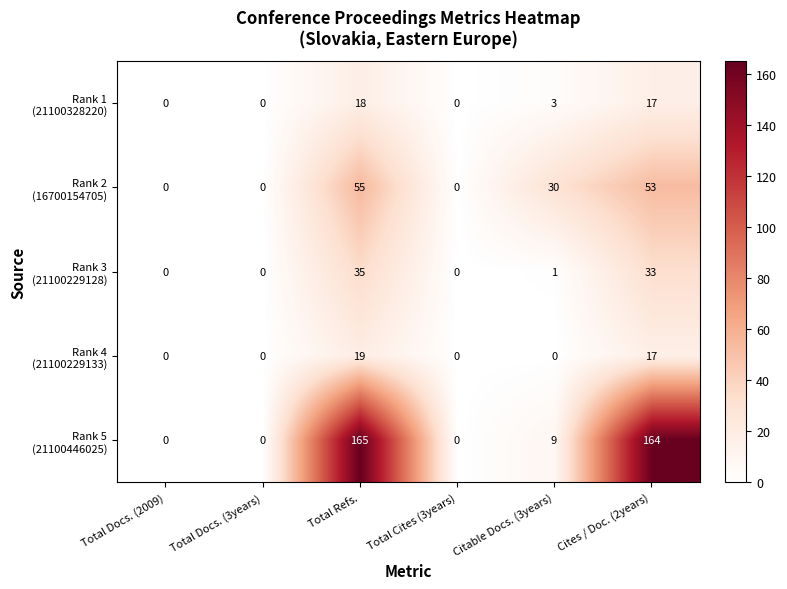

What is the maximum value shown in the chart?

165